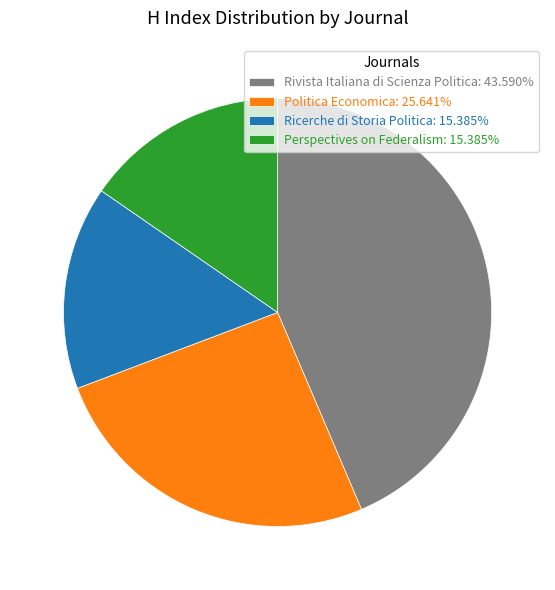

Is the sum of Ricerche di Storia Politica: 15.385% and Politica Economica: 25.641% greater than half?

No